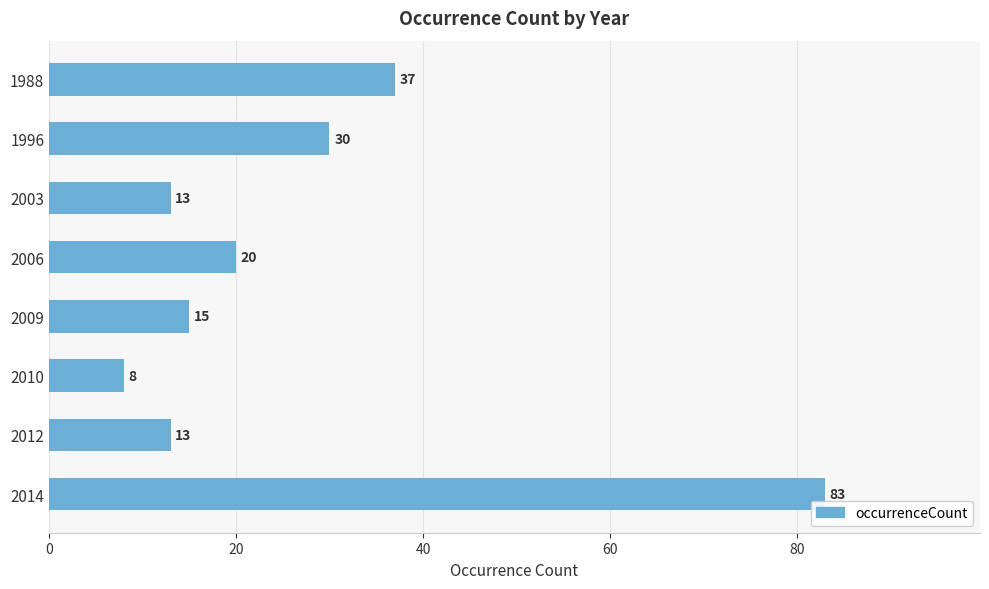

Reading top to bottom, transcribe all the data shown in this chart.

37	30	13	20	15	8	13	83